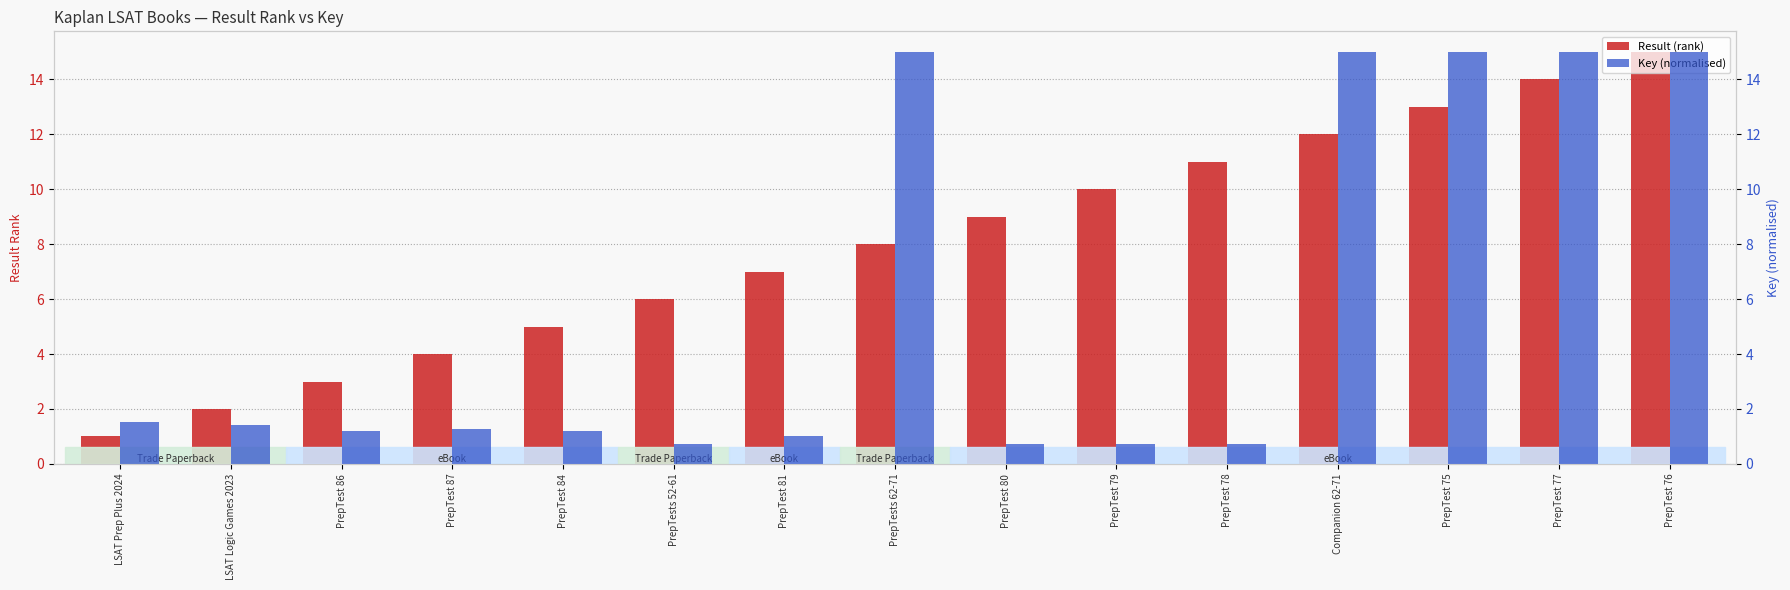

Which series has the widest spread of values?

Key (normalised)